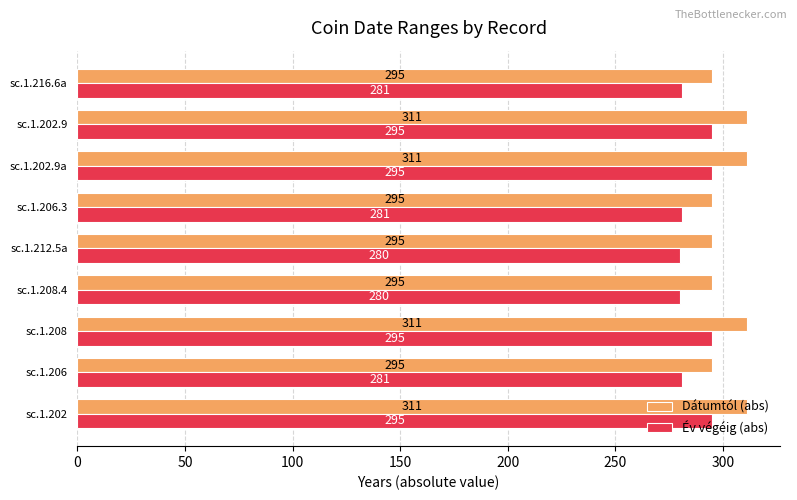

Read the Dátumtól (abs) value at sc.1.206, to the nearest 5.

295